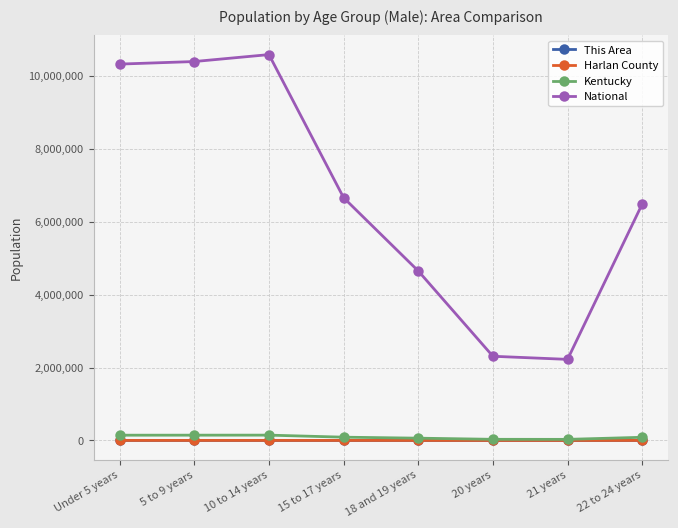

Between 18 and 19 years and 21 years, which series saw the biggest shift?

National